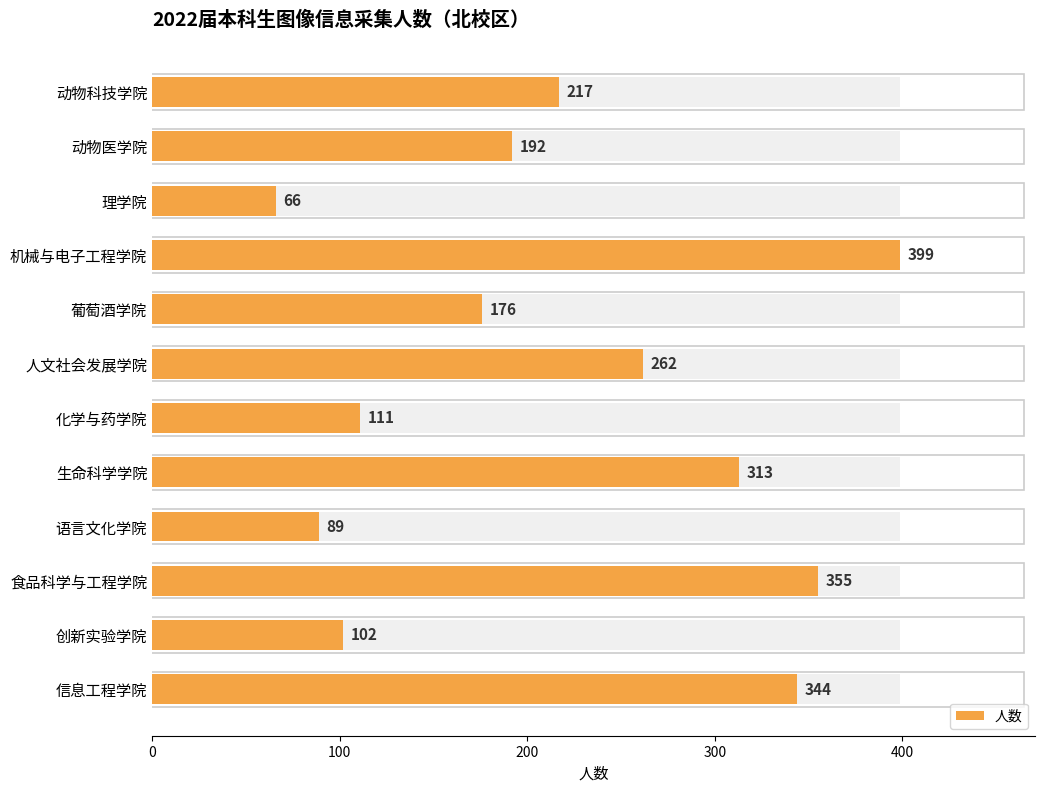

The chart shows a value of 344 at 信息工程学院. True or false?

True